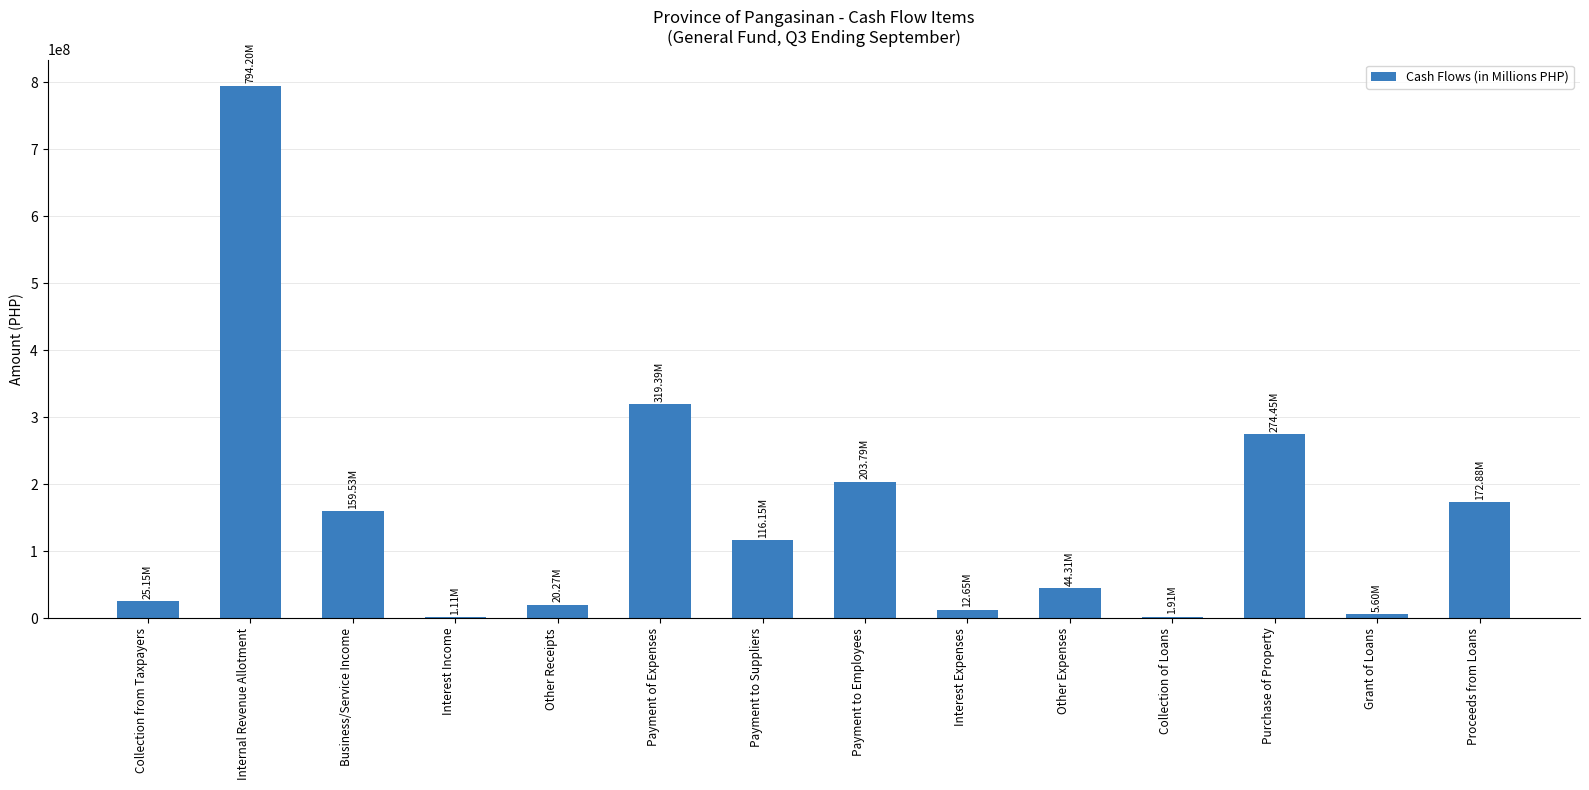

What is the change in value from Business/Service Income to Other Expenses?

-115215333.5